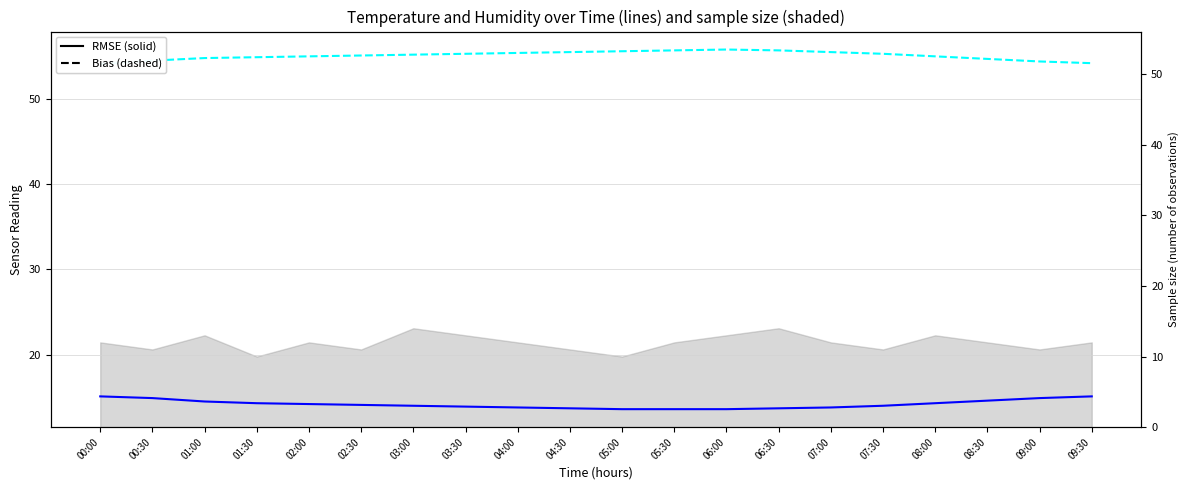

Does the chart display data point markers on the line(s)?

No